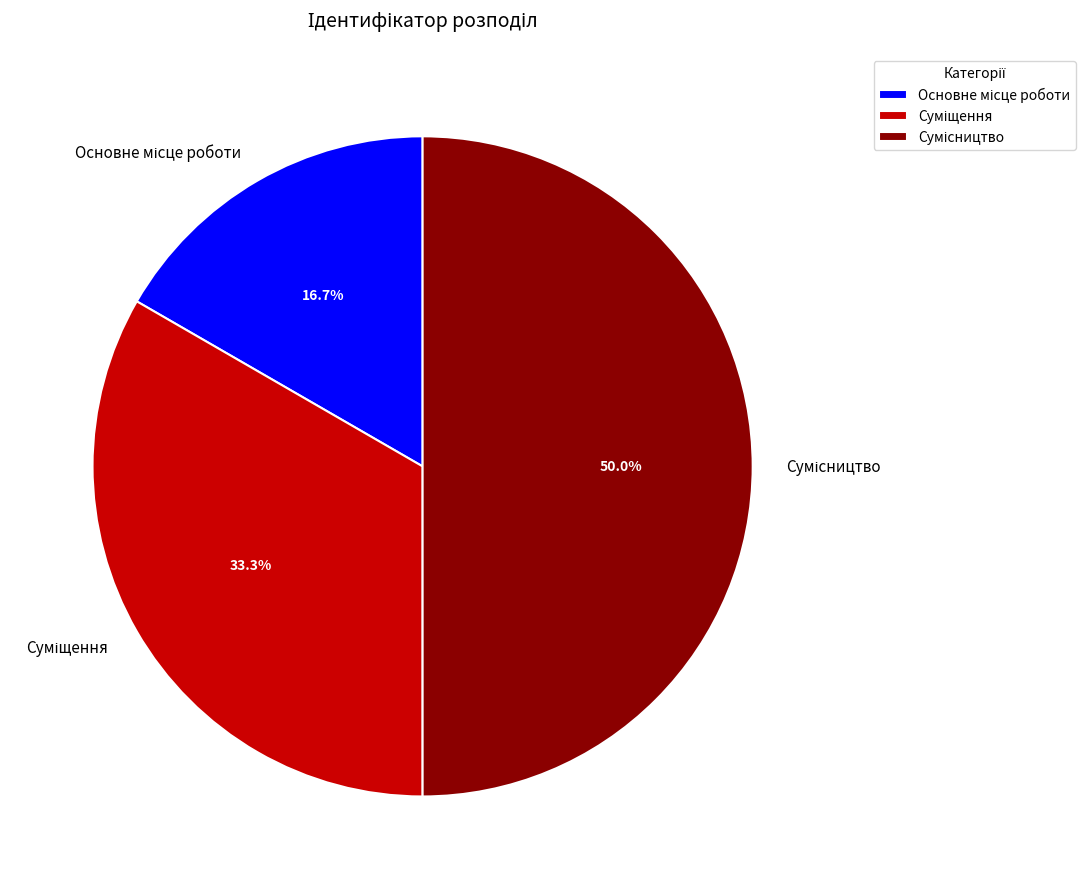

True or false: Сумісництво accounts for 50% of the total.

True